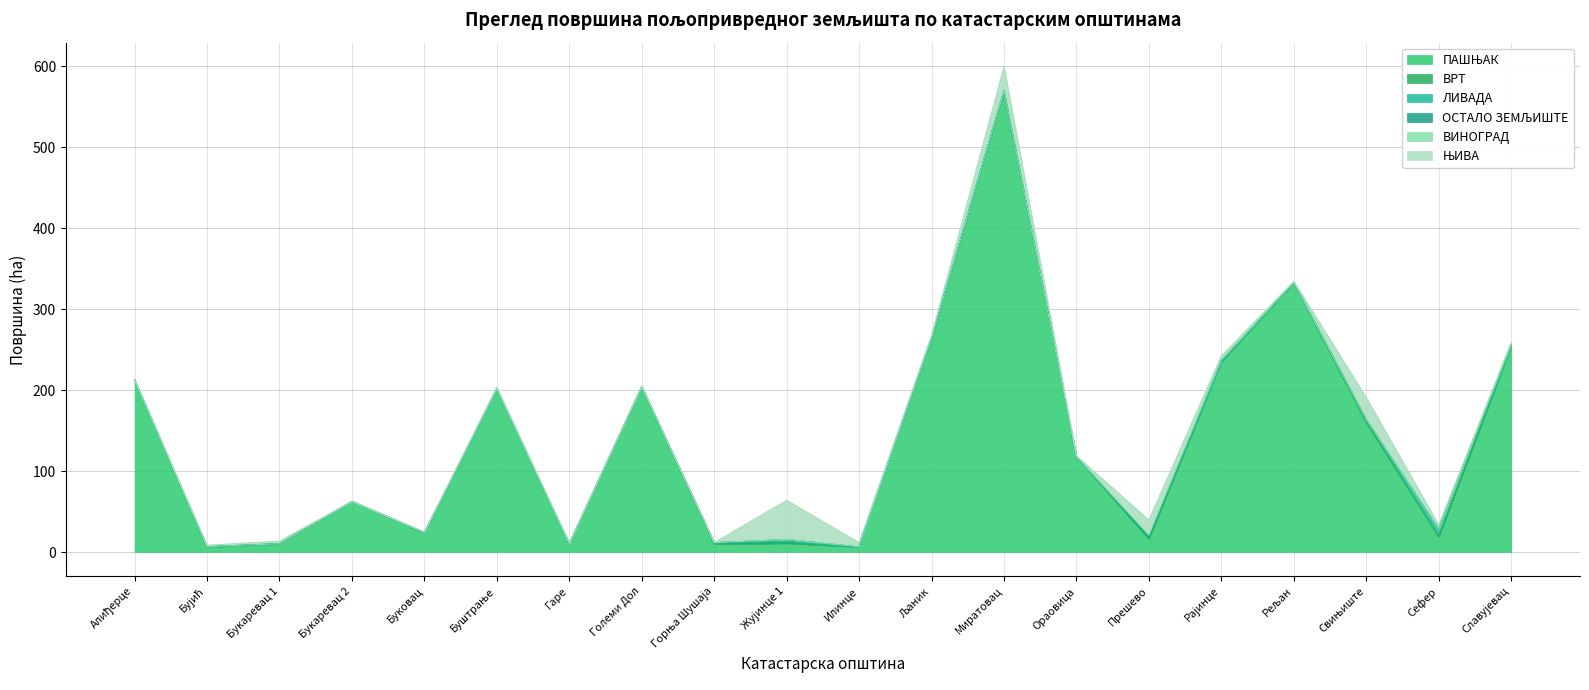

True or false: ВИНОГРАД has a value of 0.0 at Славујевац.

True